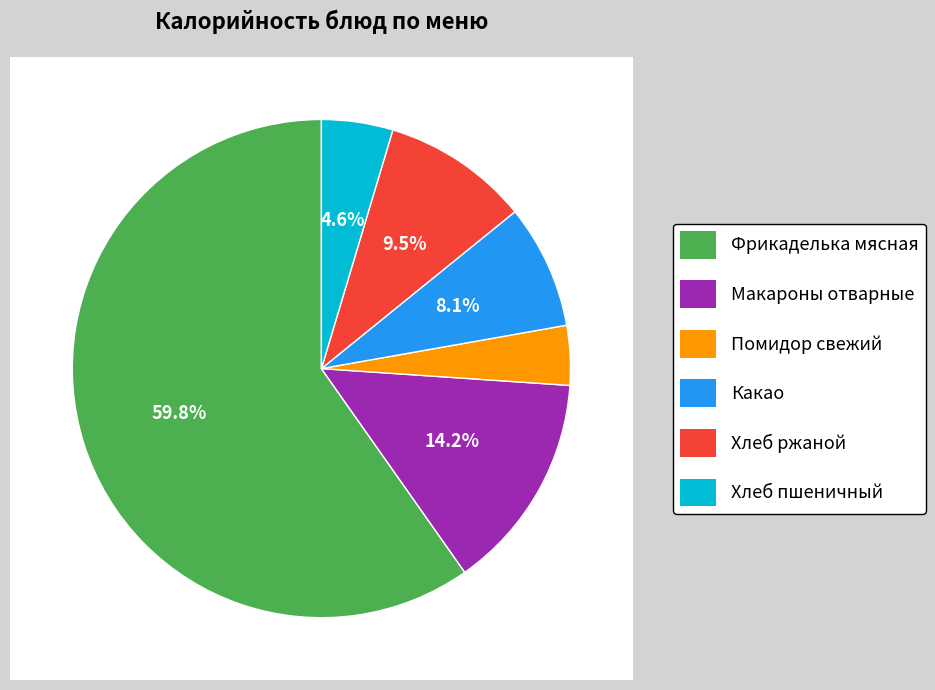

To the nearest percent, what is the combined percentage of Макароны отварные and Фрикаделька мясная?

74%